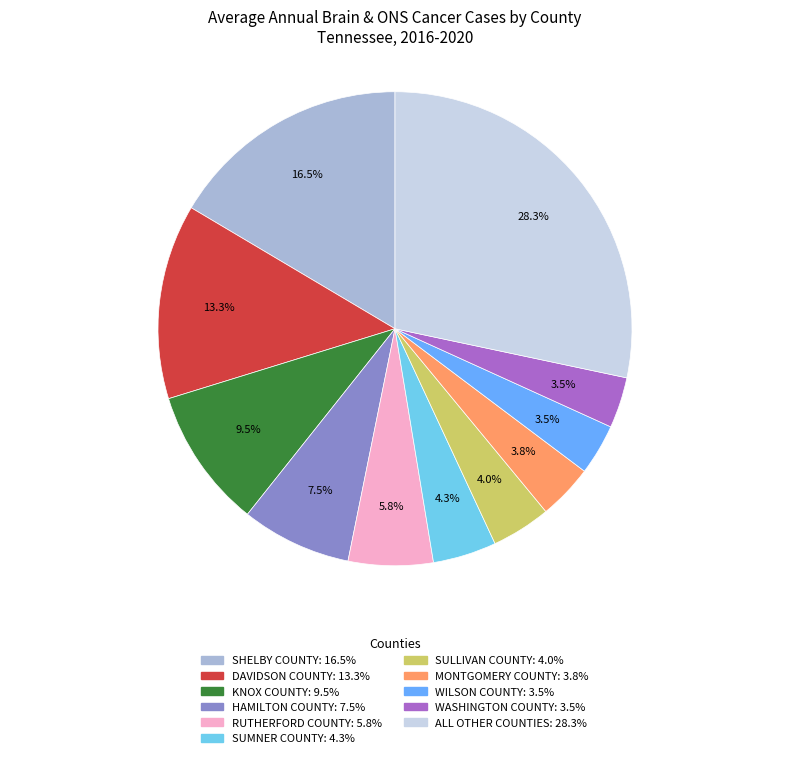

How many slices are in this pie chart?

11